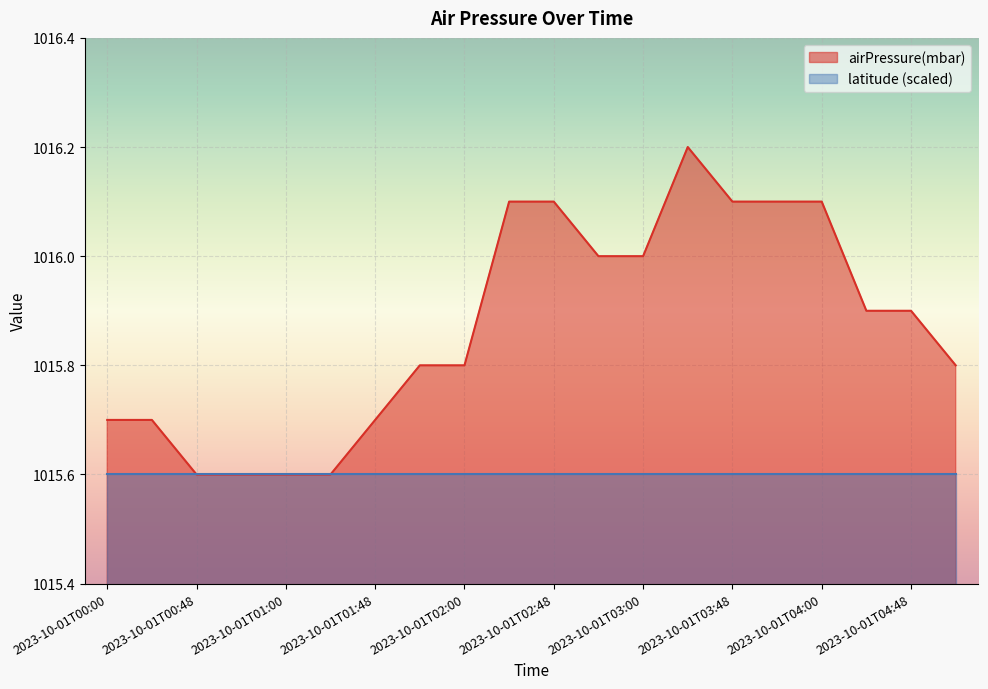

How many lines are shown in the chart?

2